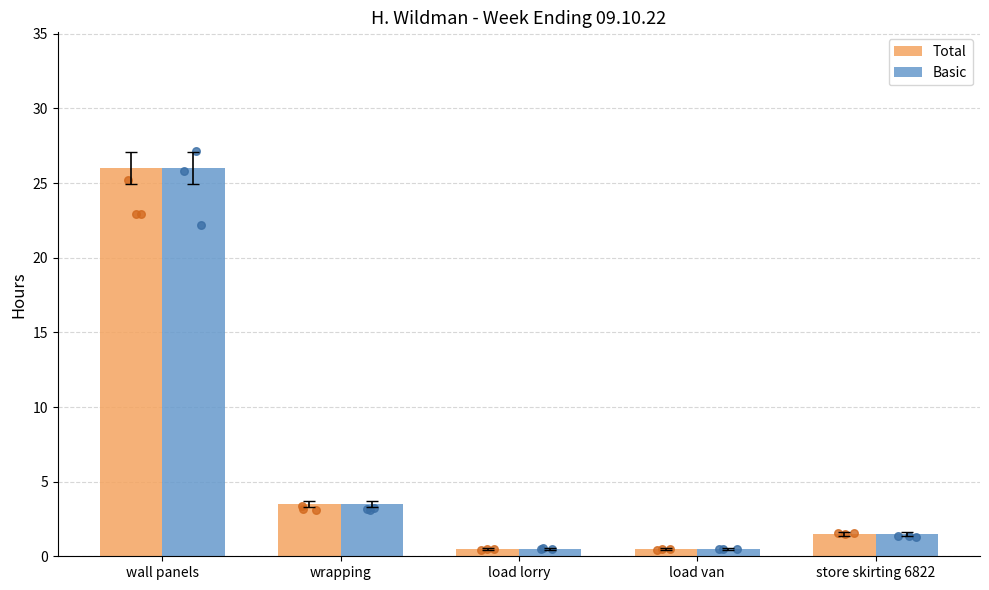

Which series has the largest Y range (max minus min)?

Total